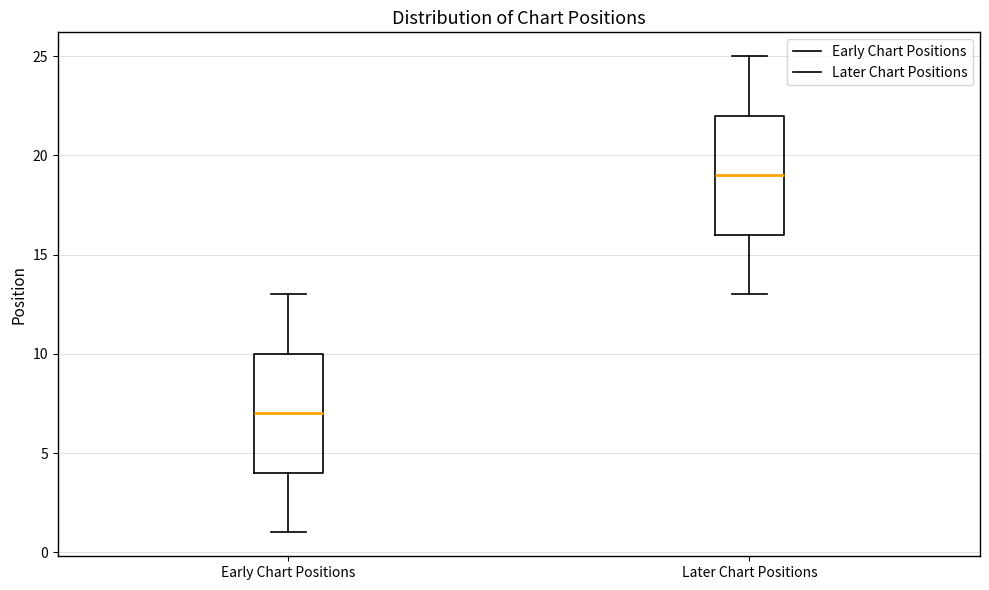

Where does the upper whisker of the box for Later Chart Positions end on the y-axis? The values are not printed on the chart, so give them approximately, as read against the axis.

25